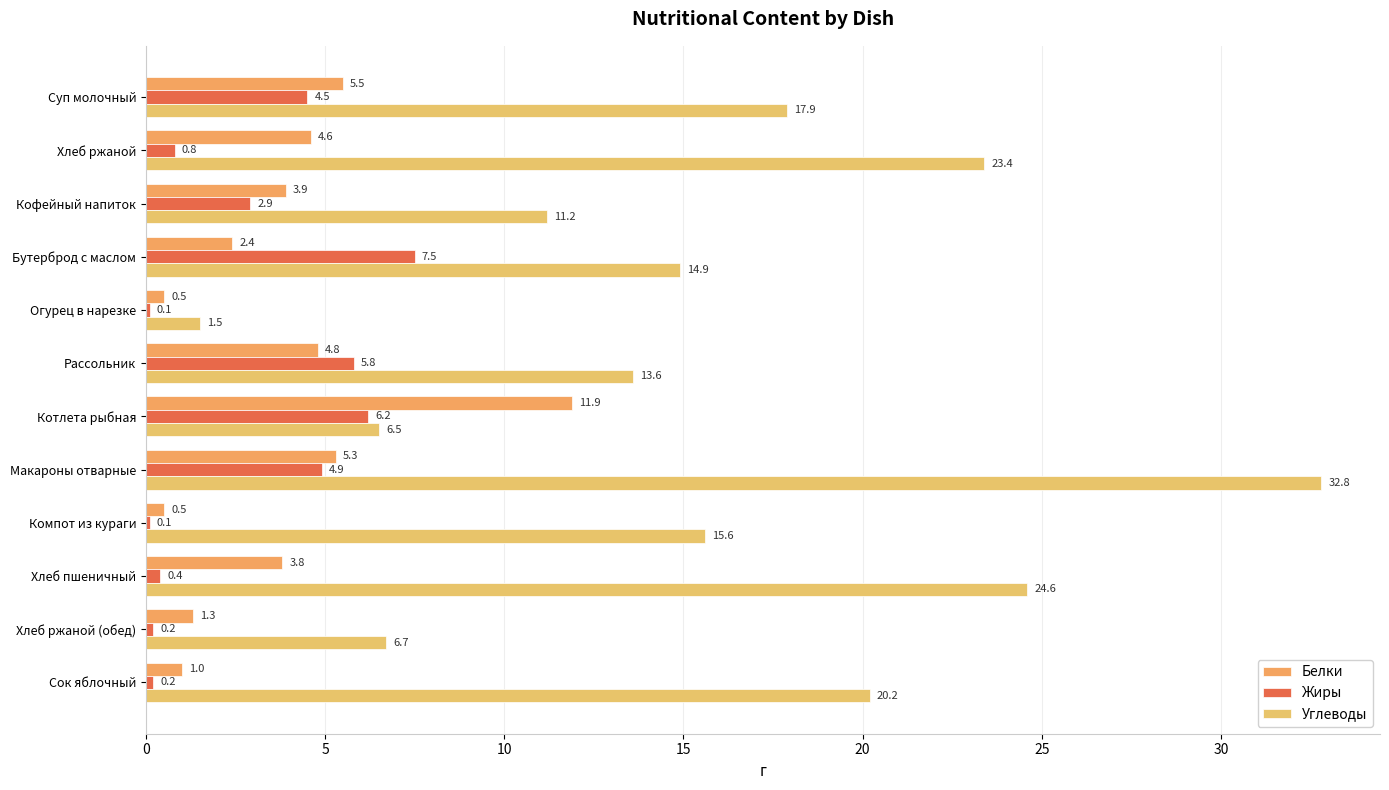

How many data points in Углеводы are above 15?

6